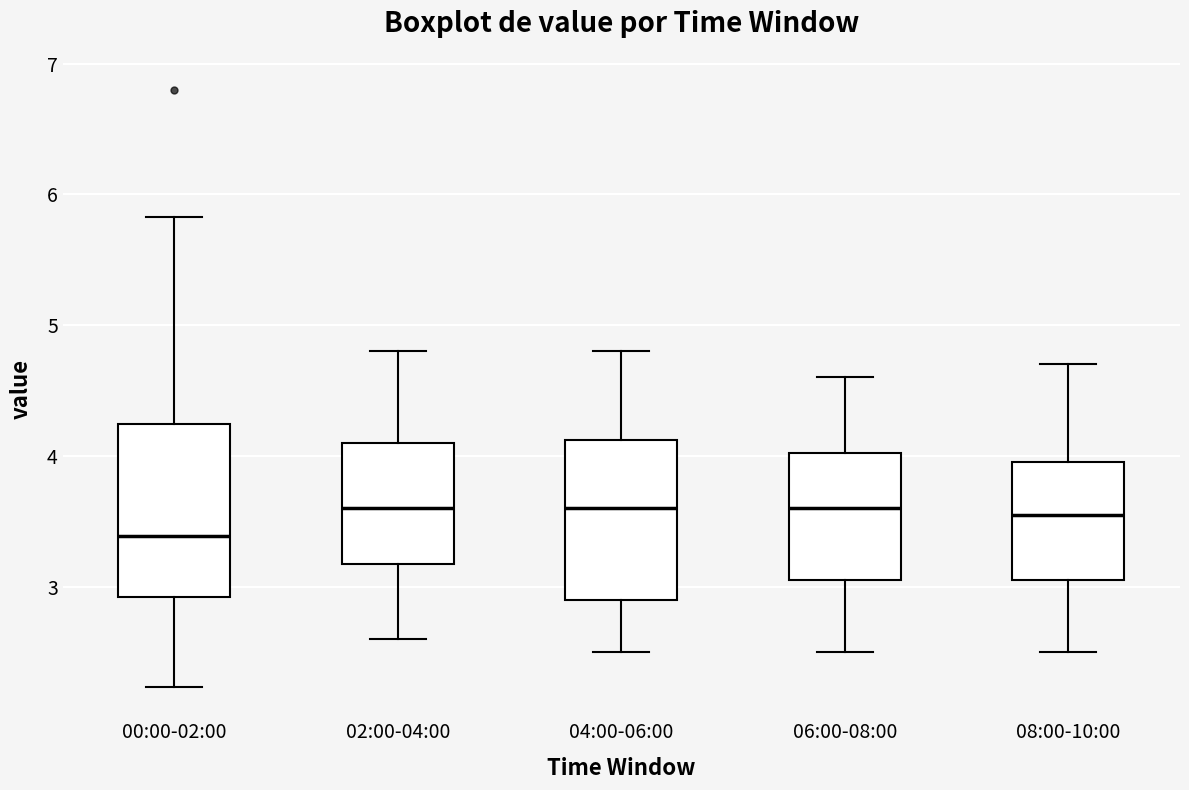

Where is the lower edge of the box for 00:00-02:00 on the y-axis? The values are not printed on the chart, so give them approximately, as read against the axis.

2.9